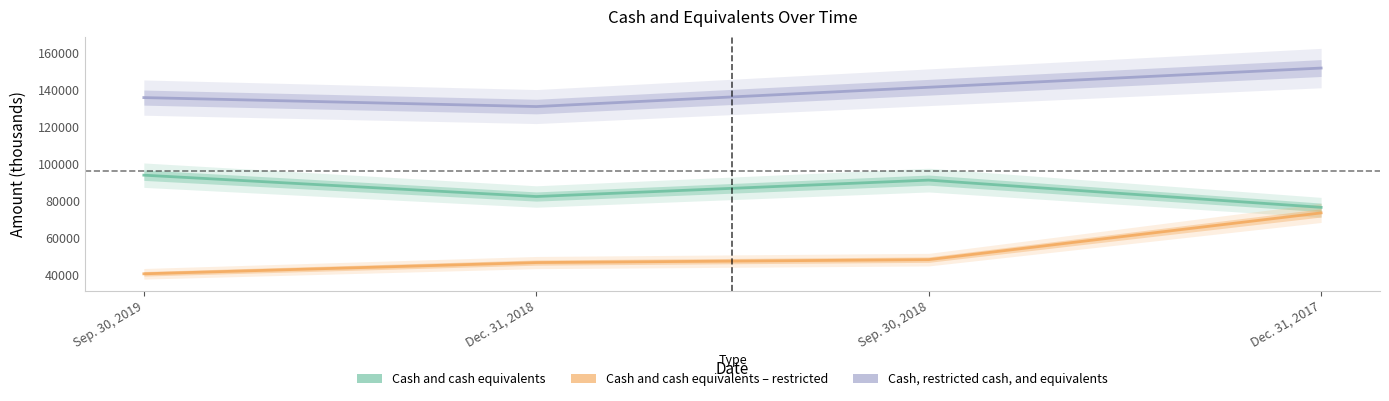

What is the label of the 2nd point from the right?

Sep. 30, 2018